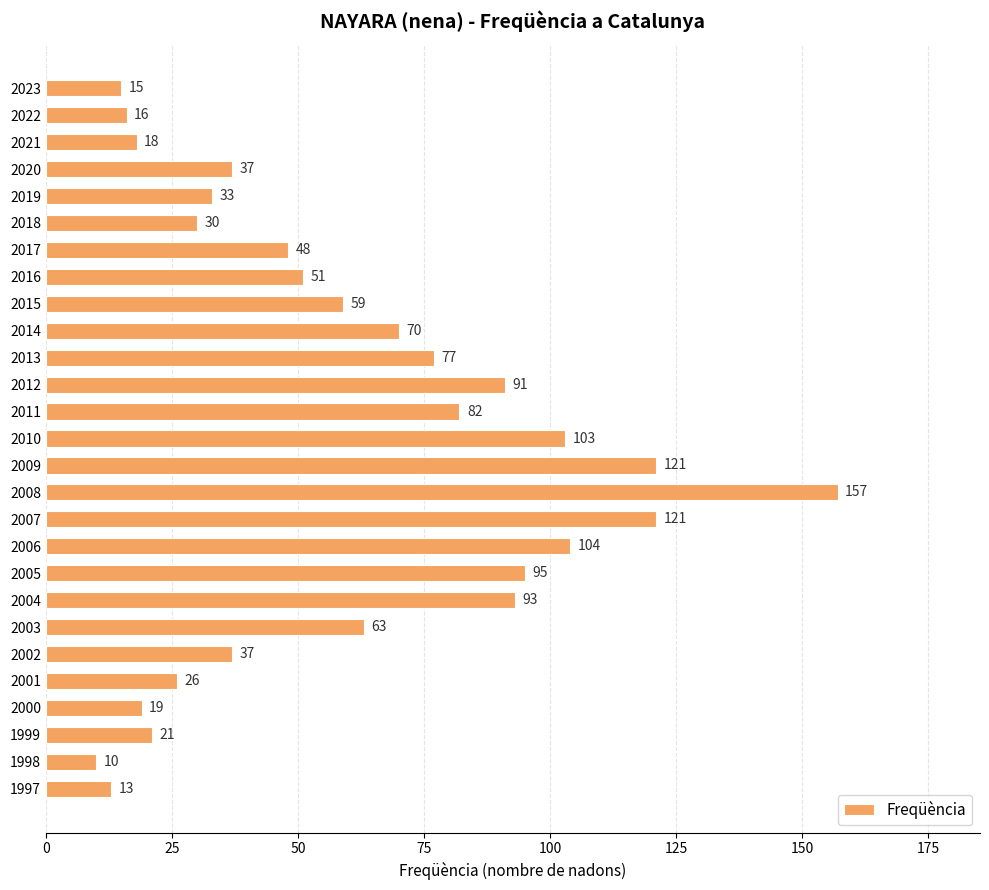

Where is the data nearest to the value 83?

2011